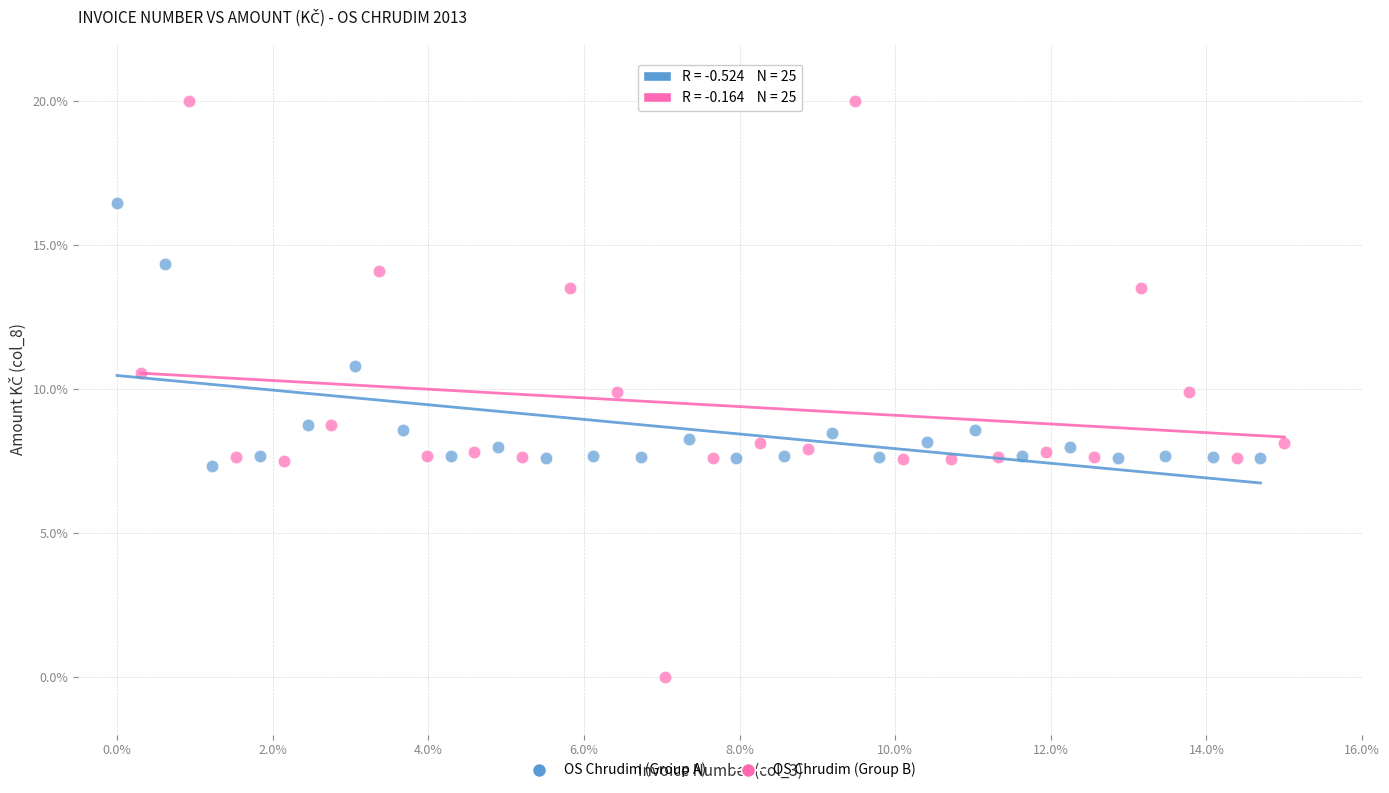

Which series reaches the maximum Y coordinate?

OS Chrudim (Group B)